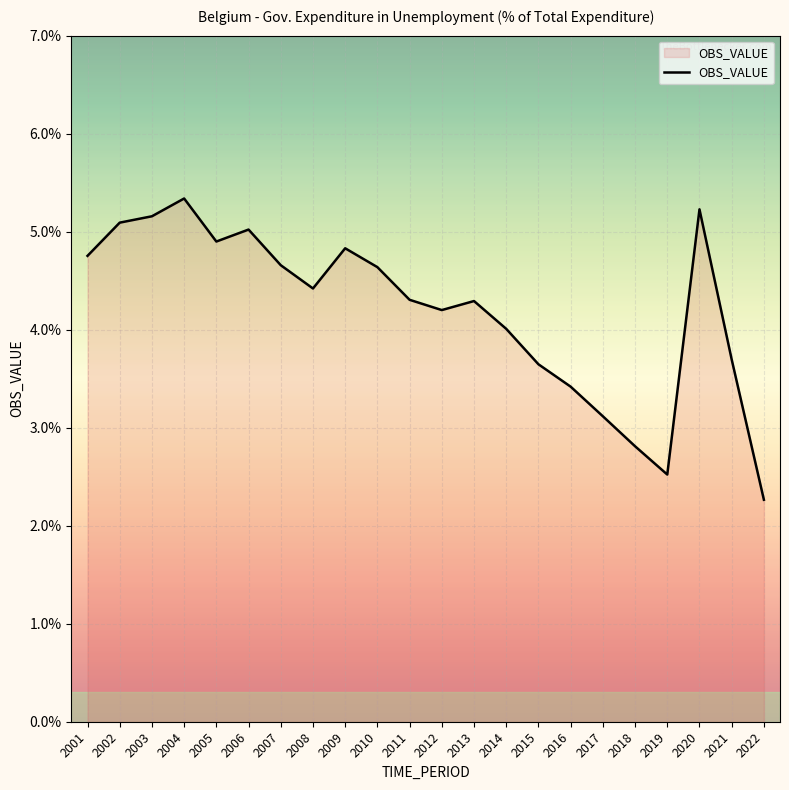

What is the maximum value shown in the chart?

5.3